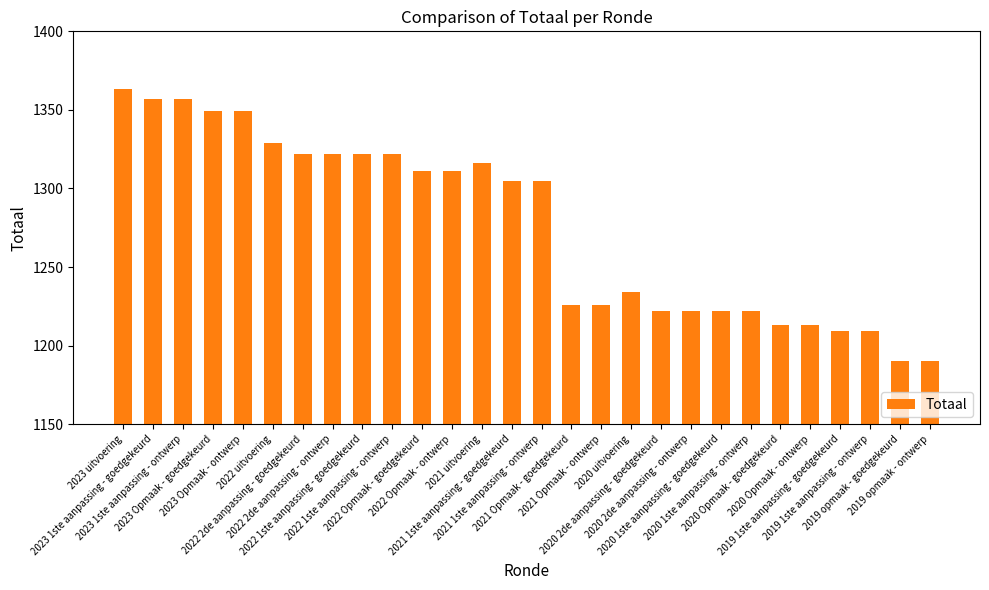

What is the maximum value shown in the chart?

1363